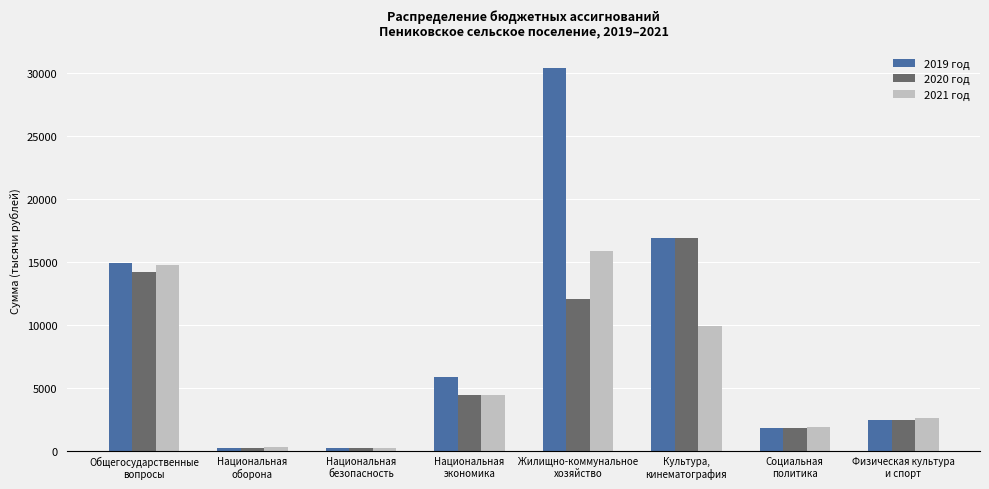

What are all the series names shown in the legend?

2019 год, 2020 год, 2021 год